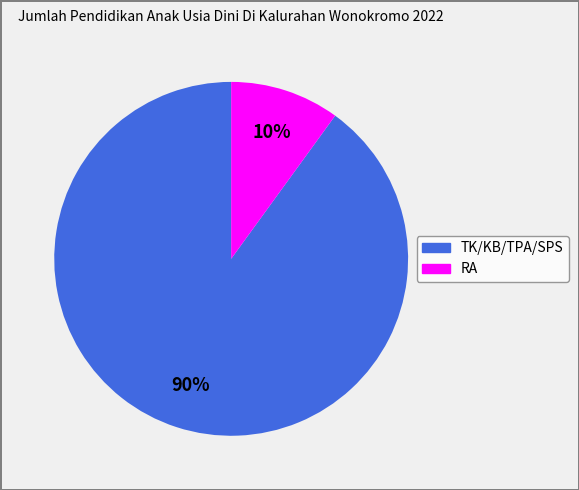

Which category accounts for the majority?

TK/KB/TPA/SPS